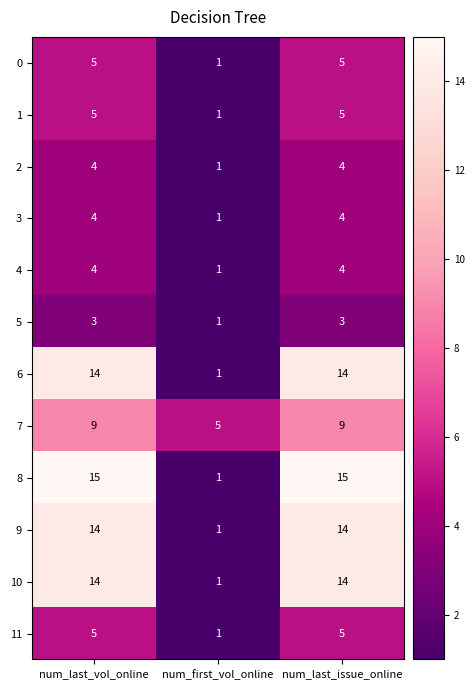

At how many categories does at least one series exceed 4?

3